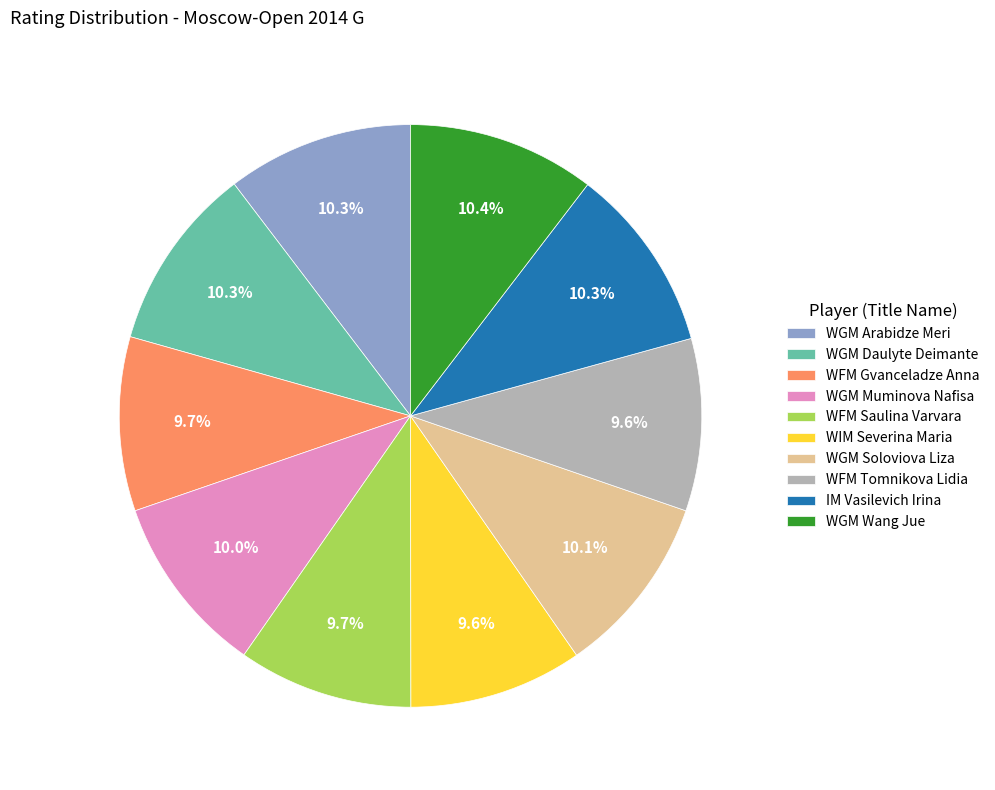

The WFM Gvanceladze Anna slice represents 10% of the pie. True or false?

True